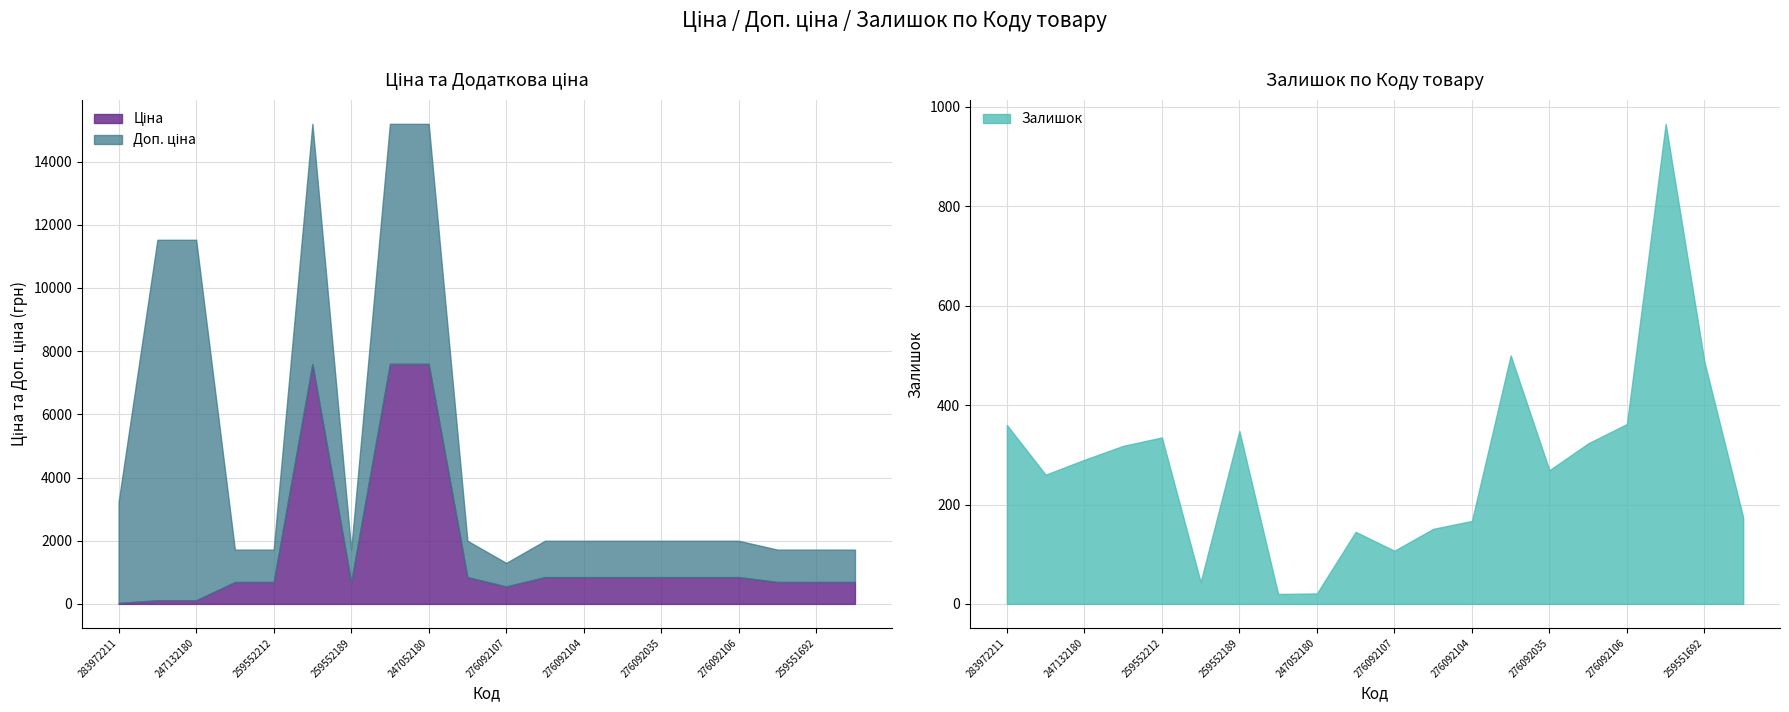

Is the value of Доп. ціна at 247052181 greater than the value of Залишок at 259551693?

Yes